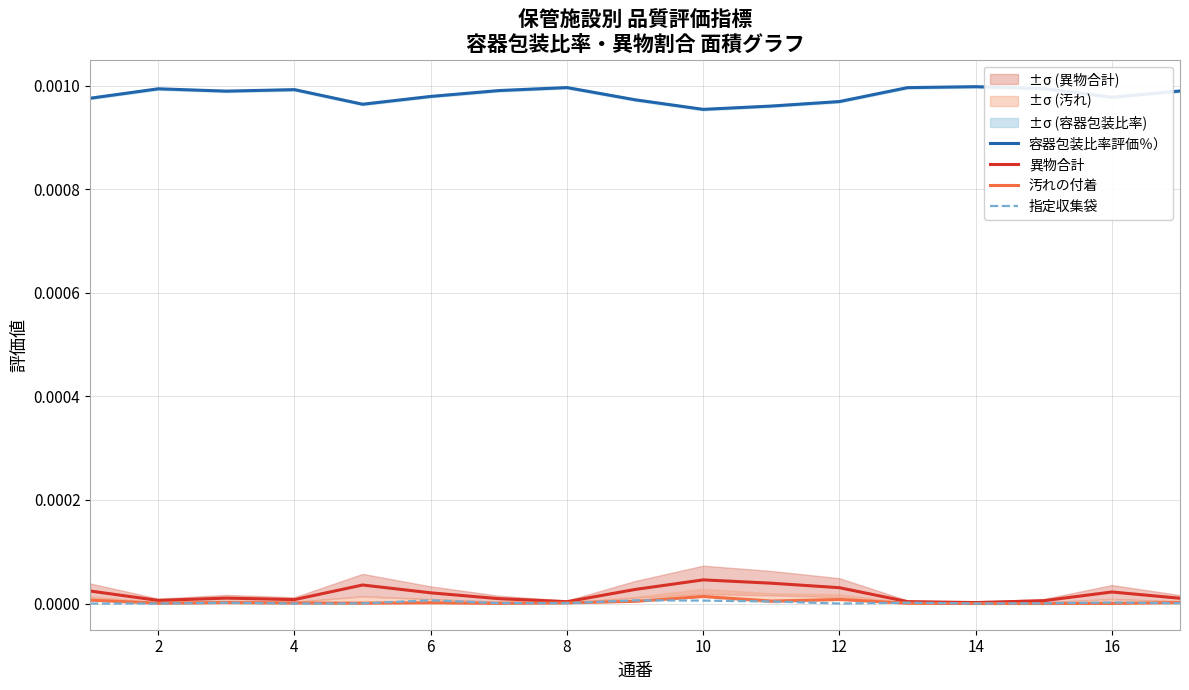

True or false: 汚れの付着 and 容器包装比率評価％） cross at least once.

False